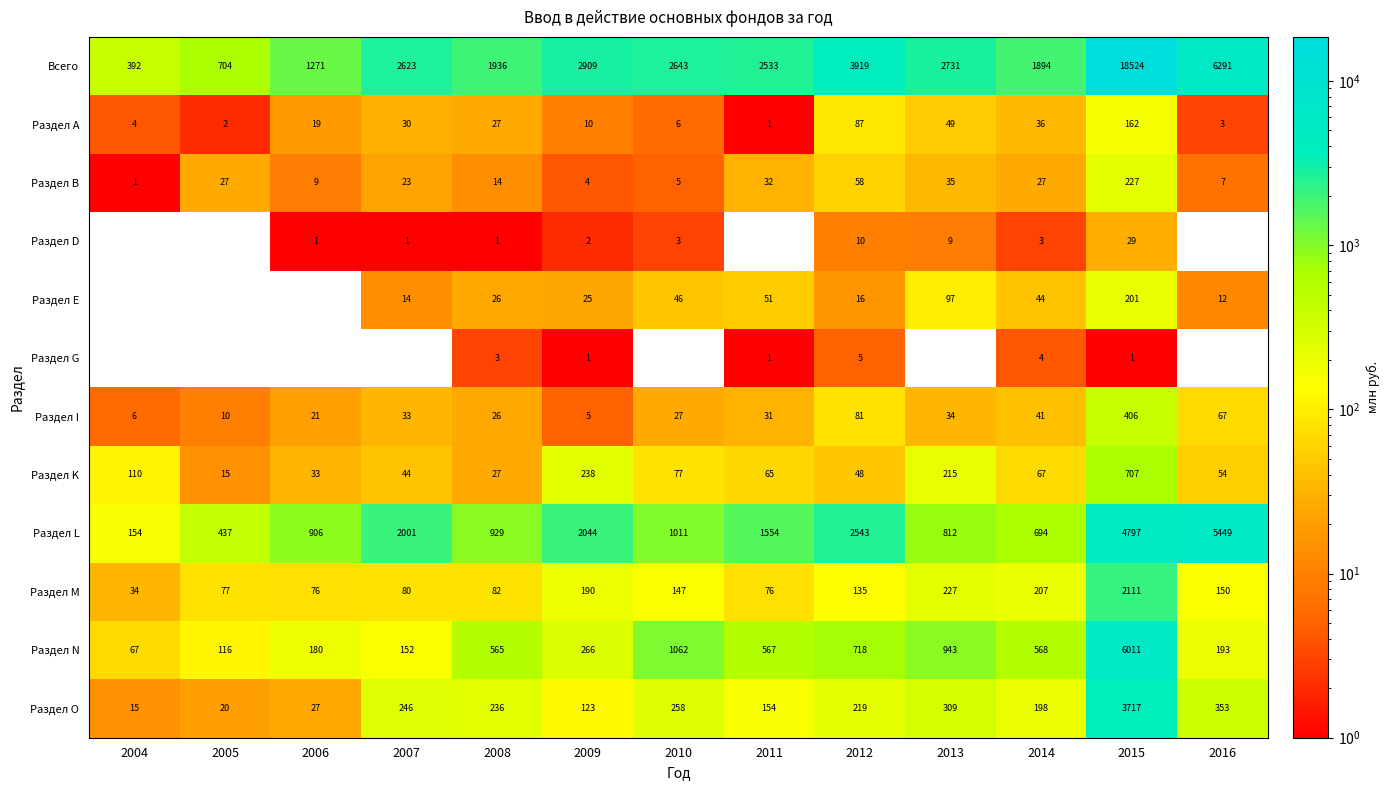

At which label does Раздел В first exceed 23?

2005